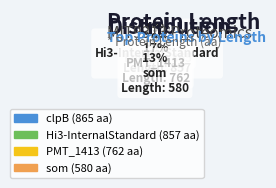

What percentage is NOT represented by PMT_1413?

82.9%